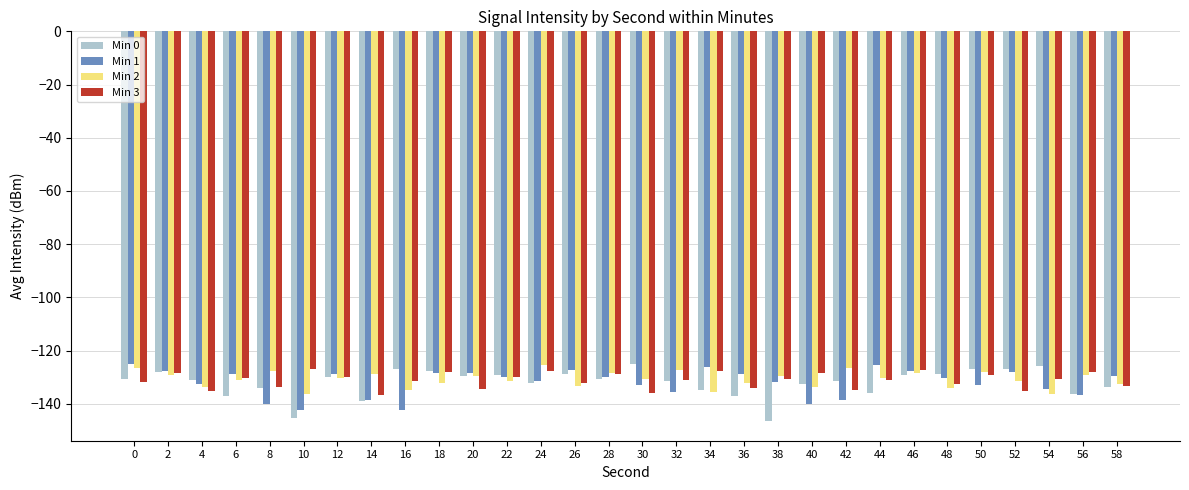

Rank the series at 54 from highest to lowest value.

Min 0, Min 3, Min 1, Min 2